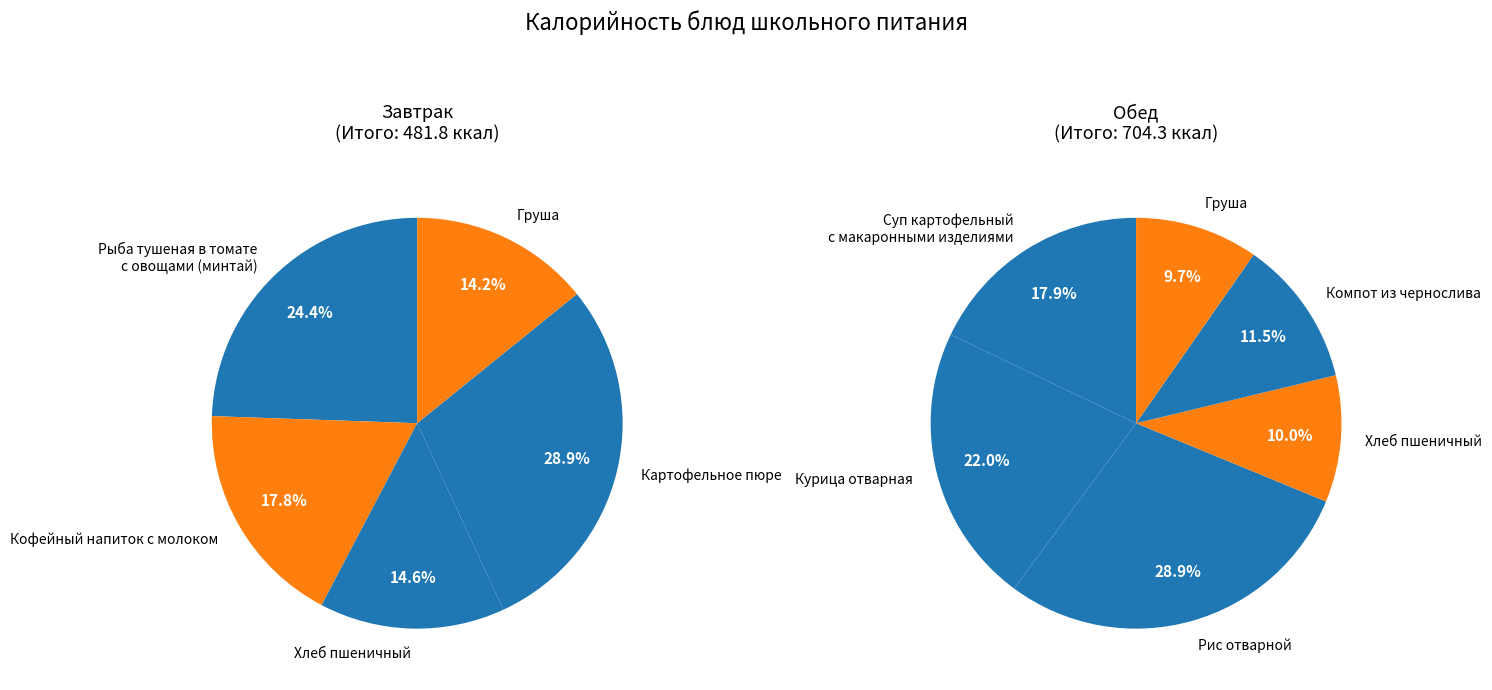

How much of the chart is everything except Хлеб пшеничный (обед)?

94.1%